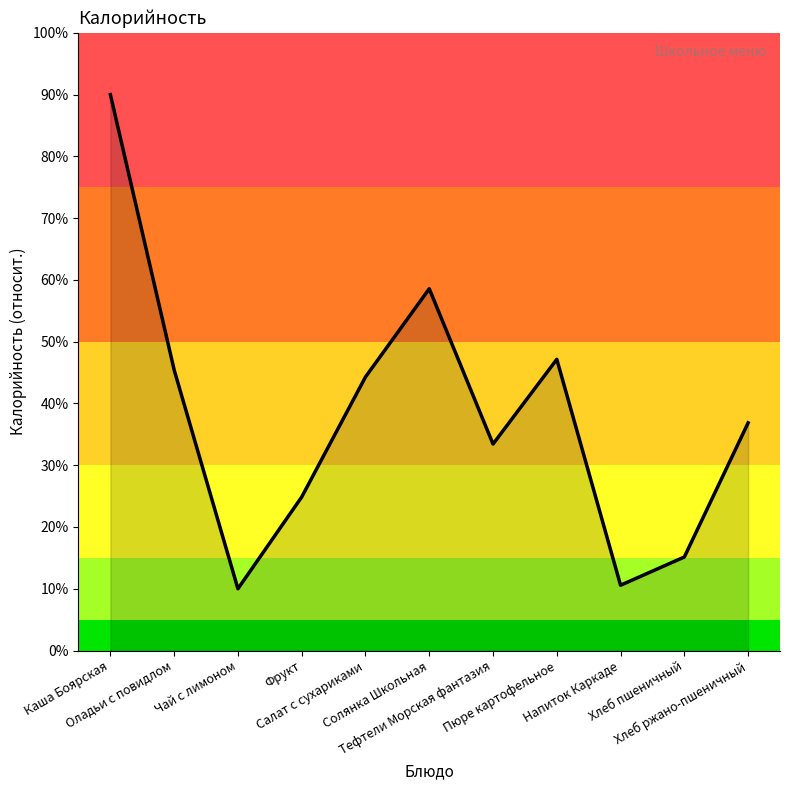

What is the greatest value displayed?

90.0